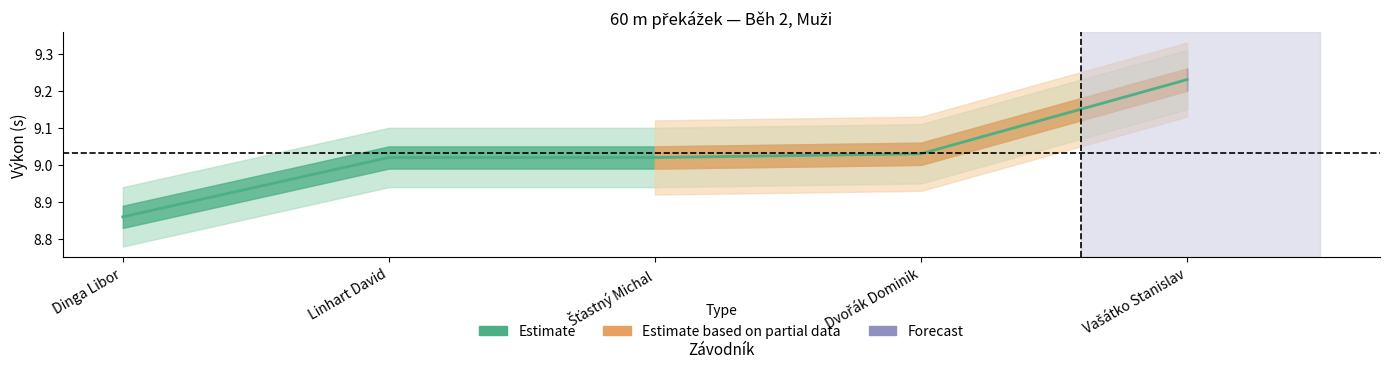

At which label is the value closest to 9?

Linhart David